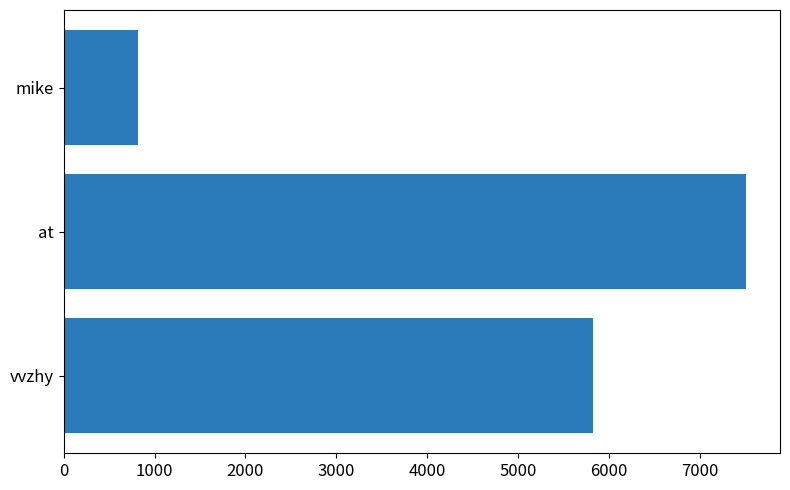

Which label corresponds to the smallest value in the chart?

mike